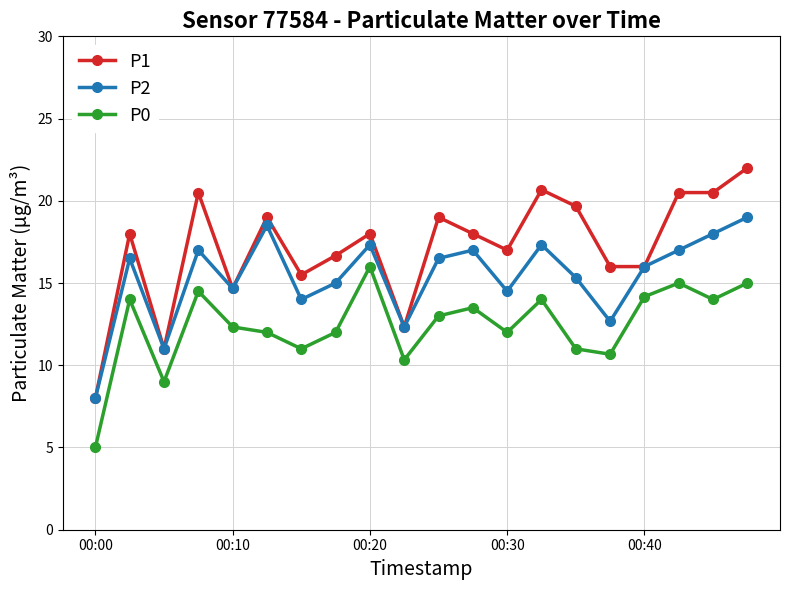

Which series has the largest total across all categories?

P1